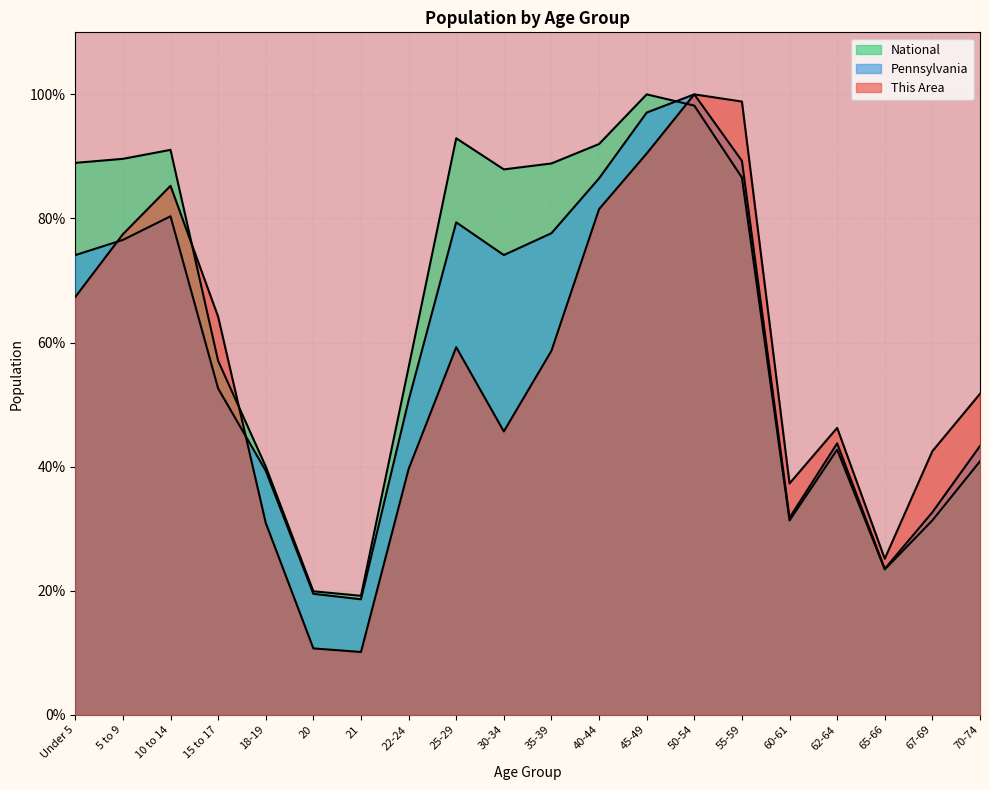

Rank the categories by National value from highest to lowest.

45-49, 50-54, 25-29, 40-44, 10 to 14, 5 to 9, Under 5, 35-39, 30-34, 55-59, 15 to 17, 22-24, 62-64, 70-74, 18-19, 67-69, 60-61, 65-66, 20, 21